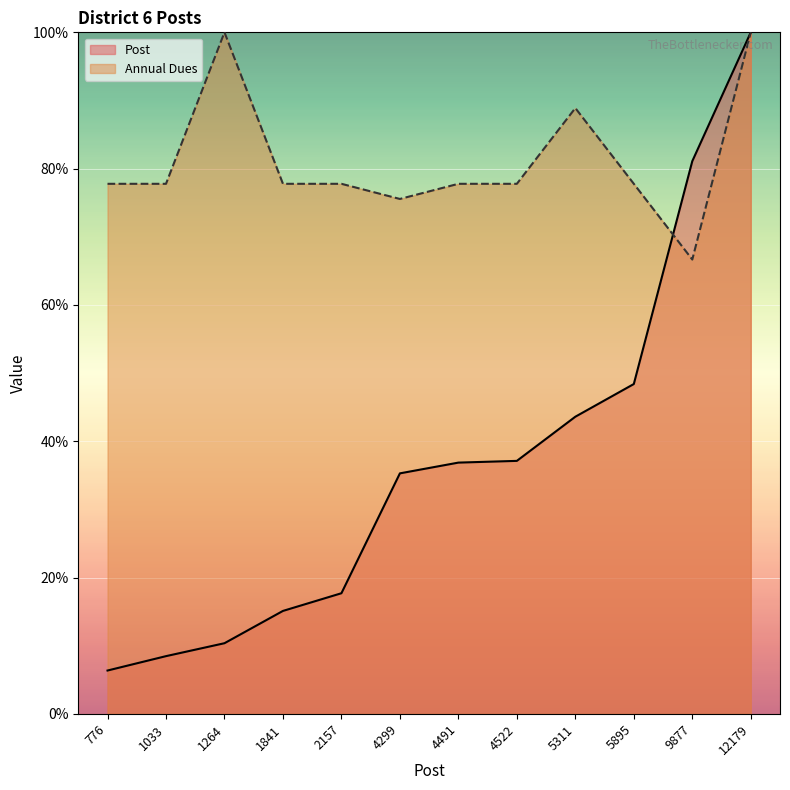

What is the highest value of the Post series?

100.0